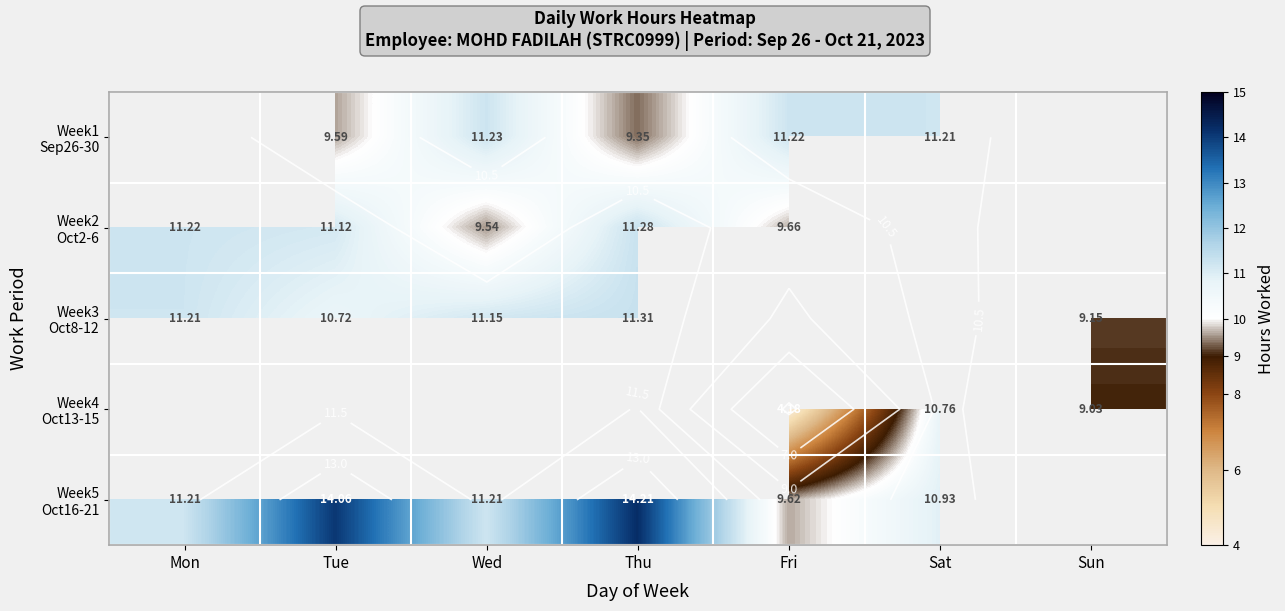

At which category does the chart reach its peak across all series?

Thu